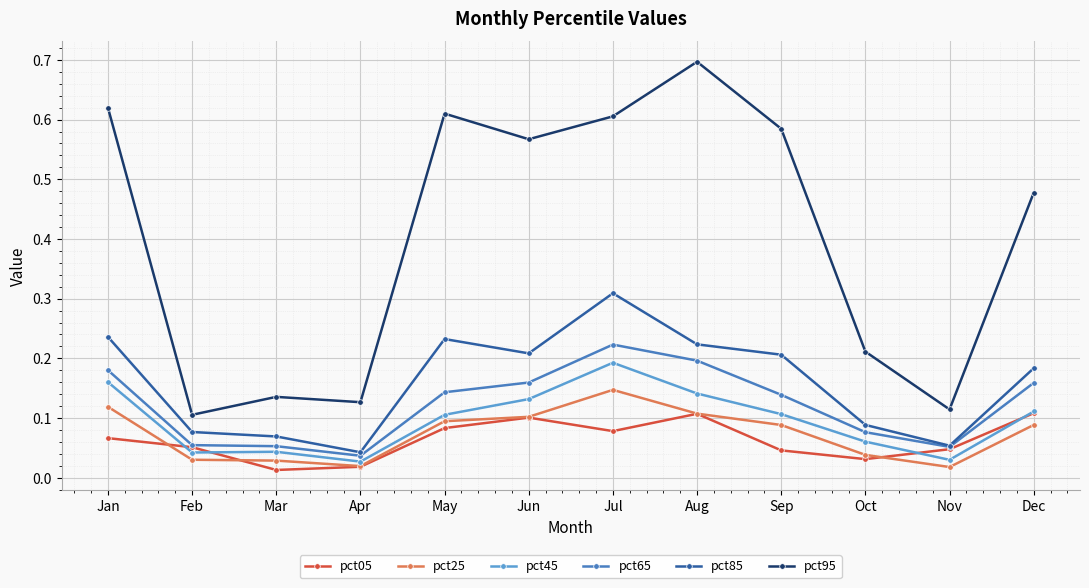

Which series has the largest range (max minus min)?

pct95